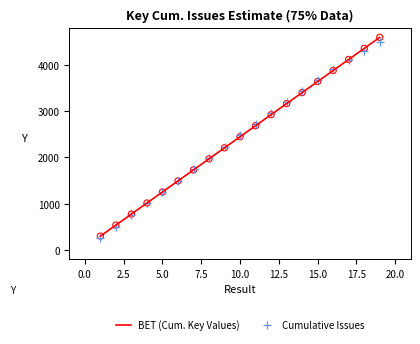

Which series reaches the maximum Y coordinate?

BET (Cum. Key Values)